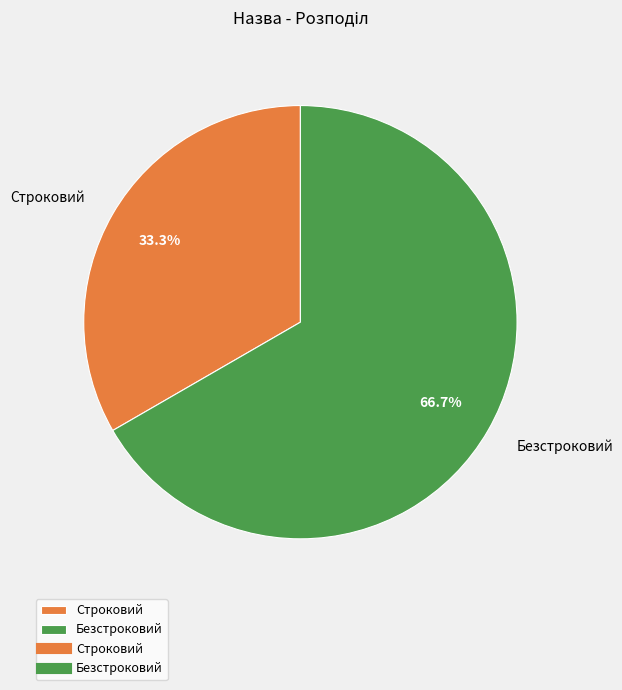

Which has a higher value, Строковий or Безстроковий?

Безстроковий